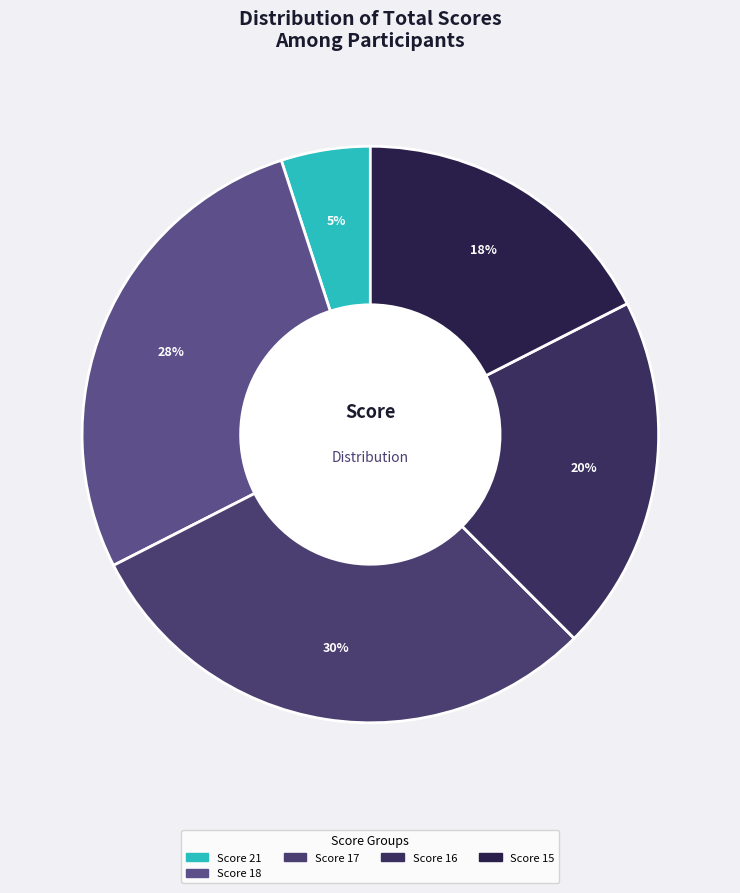

Count the number of slices in the pie.

5